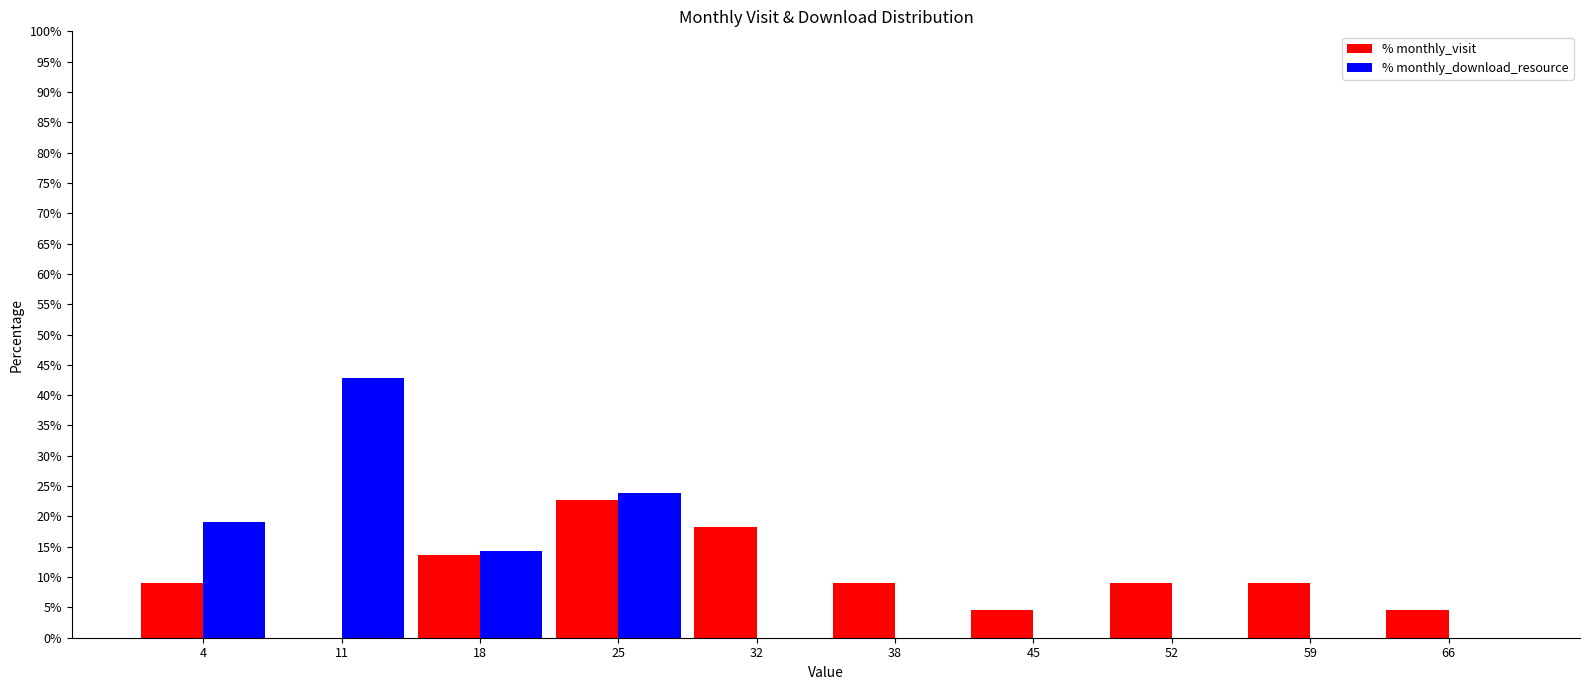

Reading left to right, what are all the values shown in this chart?

% monthly_visit: 4=9.1	11=0.0	18=13.6	25=22.7	32=18.2	38=9.1	45=4.5	52=9.1	59=9.1	66=4.5
% monthly_download_resource: 4=19.0	11=42.9	18=14.3	25=23.8	32=0.0	38=0.0	45=0.0	52=0.0	59=0.0	66=0.0